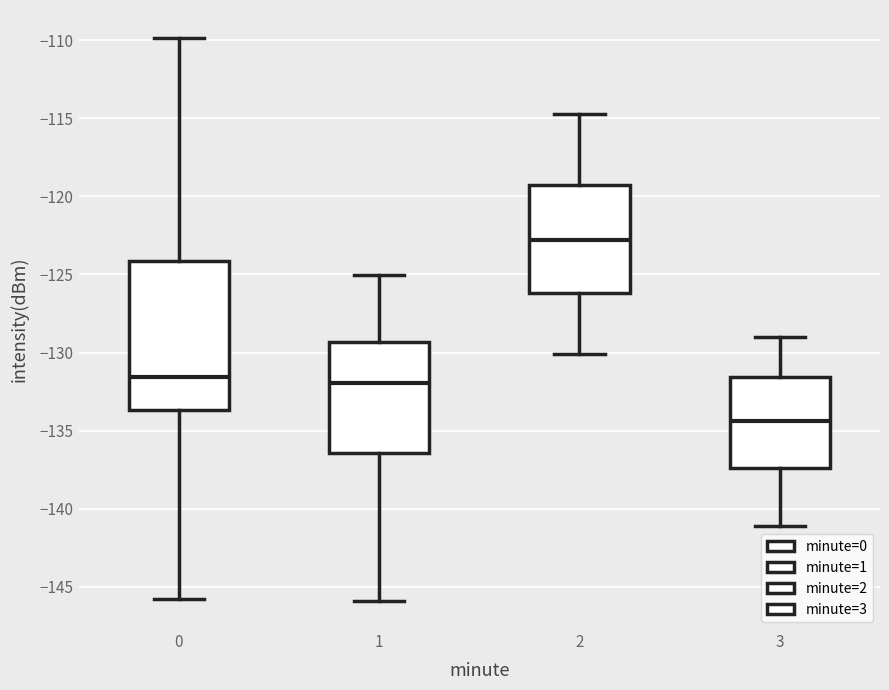

Reading left to right, read every box against the y-axis: the position of its median line, the range the box covers, and the ends of its whiskers. The values are not printed on the chart, so give them approximately, as read against the axis.

0: median -131.5, box -133.5 to -124.0, whiskers -146.0 to -110.0
1: median -132.0, box -136.5 to -129.5, whiskers -146.0 to -125.0
2: median -123.0, box -126.0 to -119.5, whiskers -130.0 to -114.5
3: median -134.5, box -137.5 to -131.5, whiskers -141.0 to -129.0